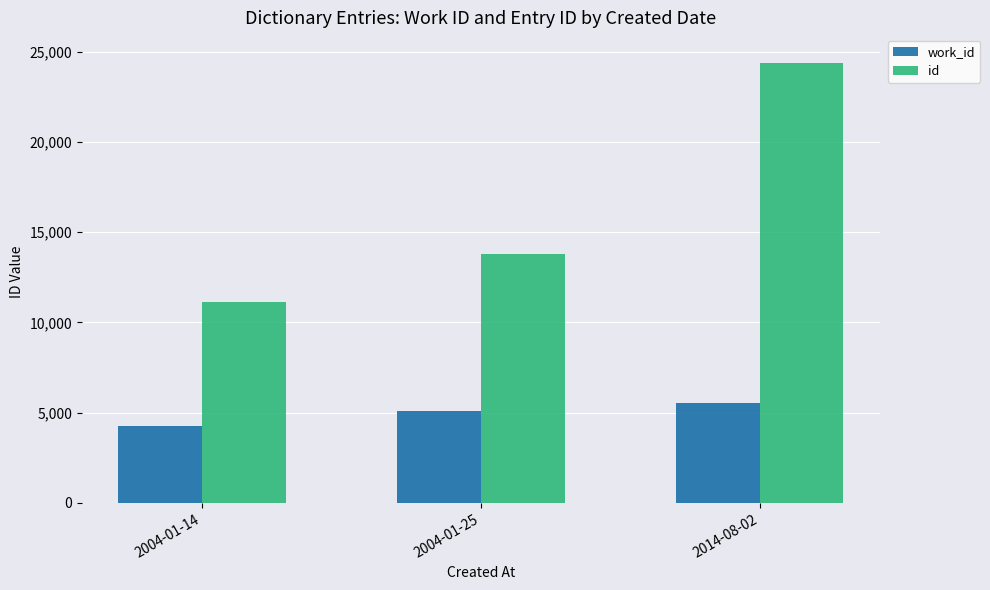

How many groups of bars are there?

3